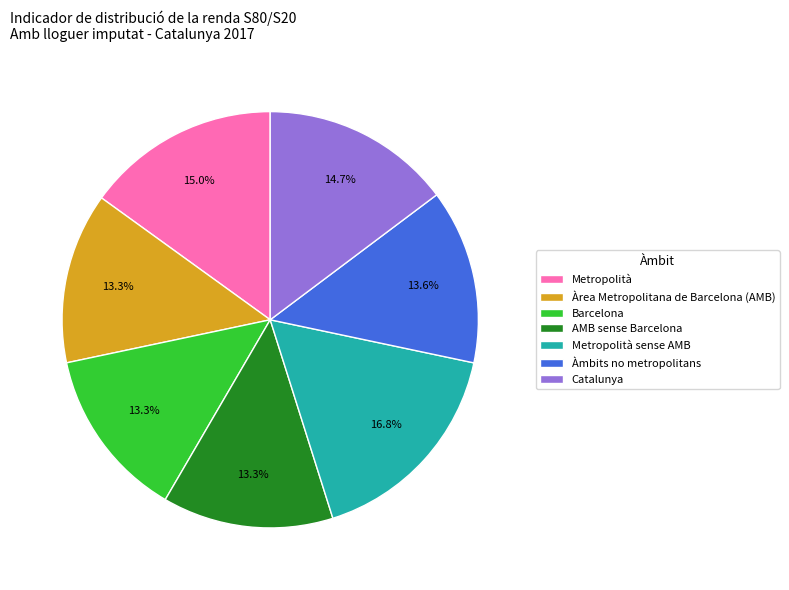

What is the largest slice in the pie chart?

Metropolità sense AMB